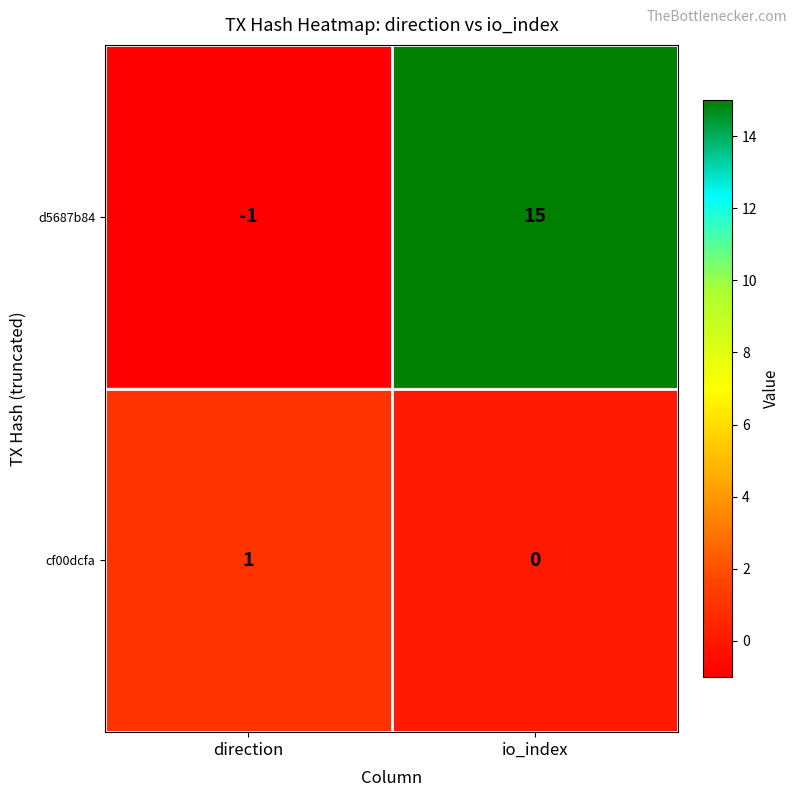

How many data points does each series have?

2